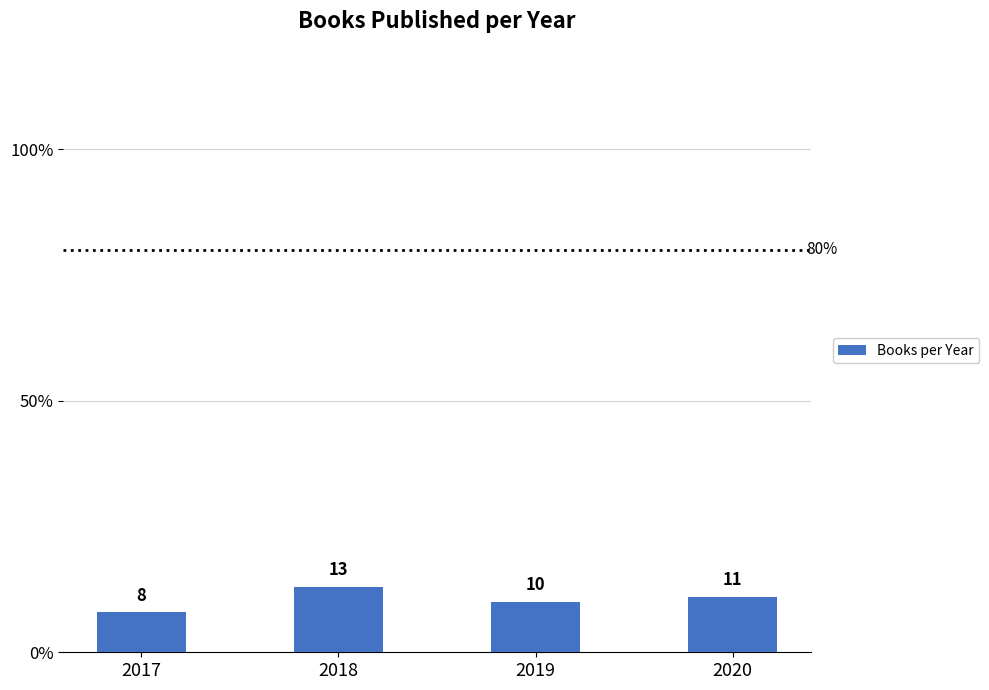

Reading right to left, extract all data points from this chart.

11	10	13	8